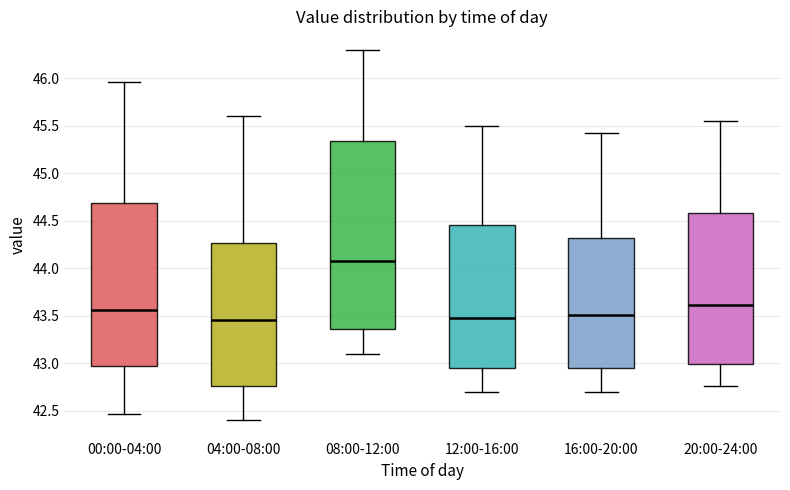

Where is the lower edge of the box for 04:00-08:00 on the y-axis? The values are not printed on the chart, so give them approximately, as read against the axis.

42.75